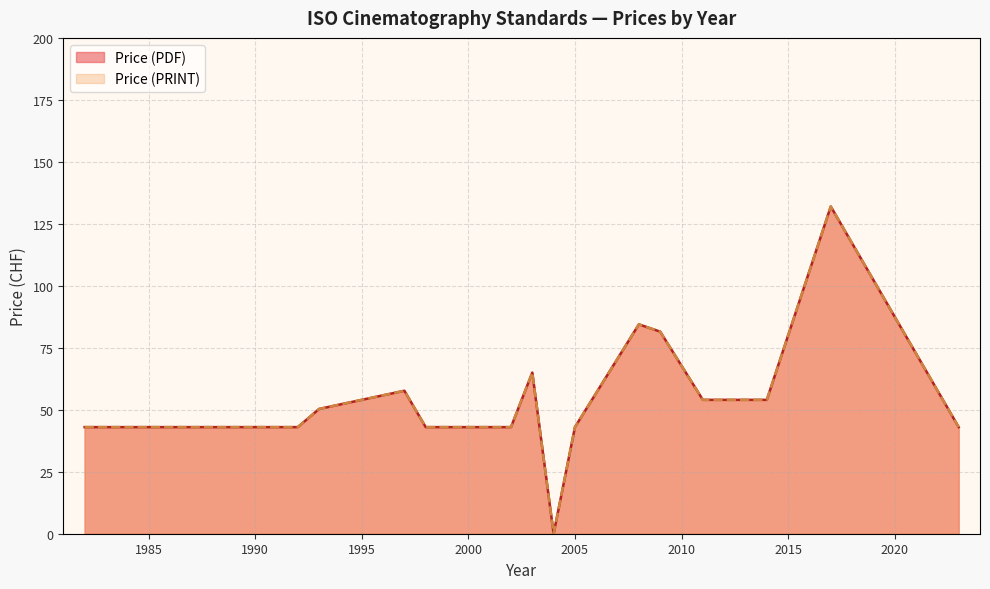

At which label does Price (PRINT) reach its minimum?

2004